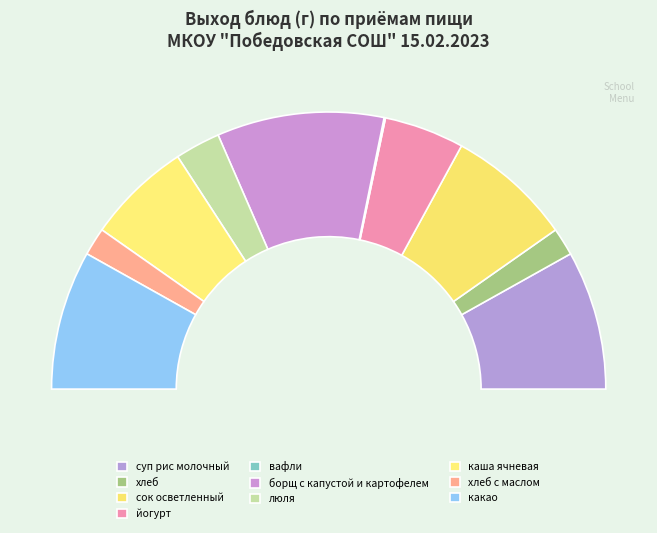

True or false: вафли accounts for 6% of the total.

False